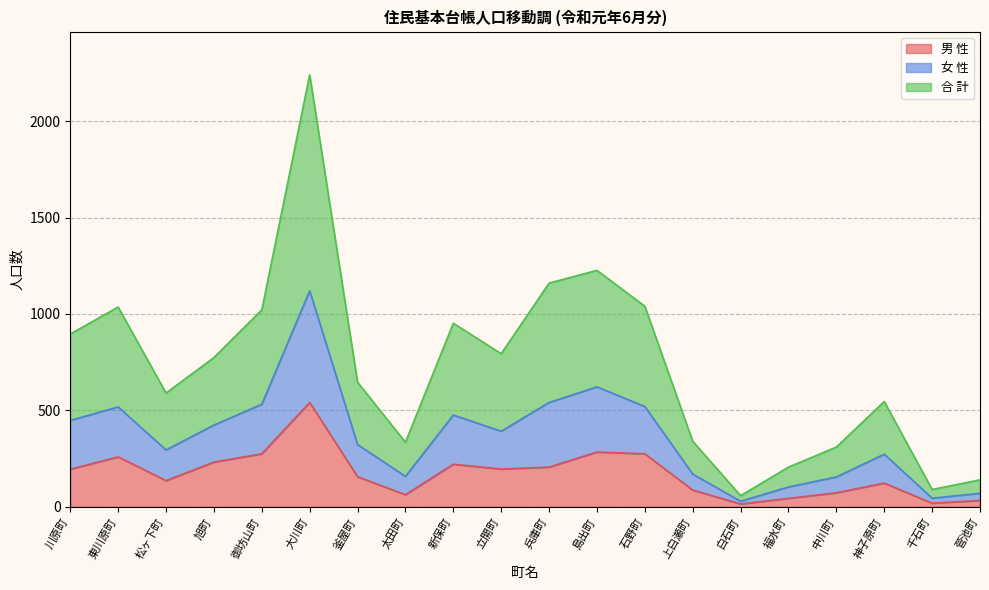

At which label does 合 計 first exceed 392?

川原町